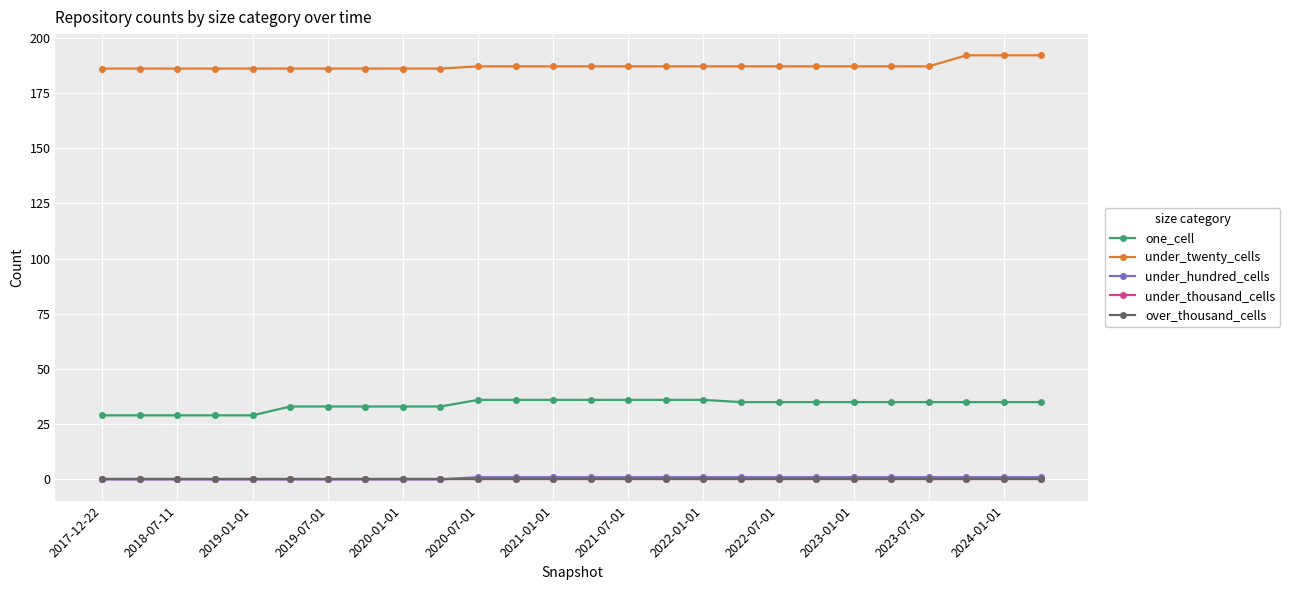

Is this an area chart (filled region under the line)?

No